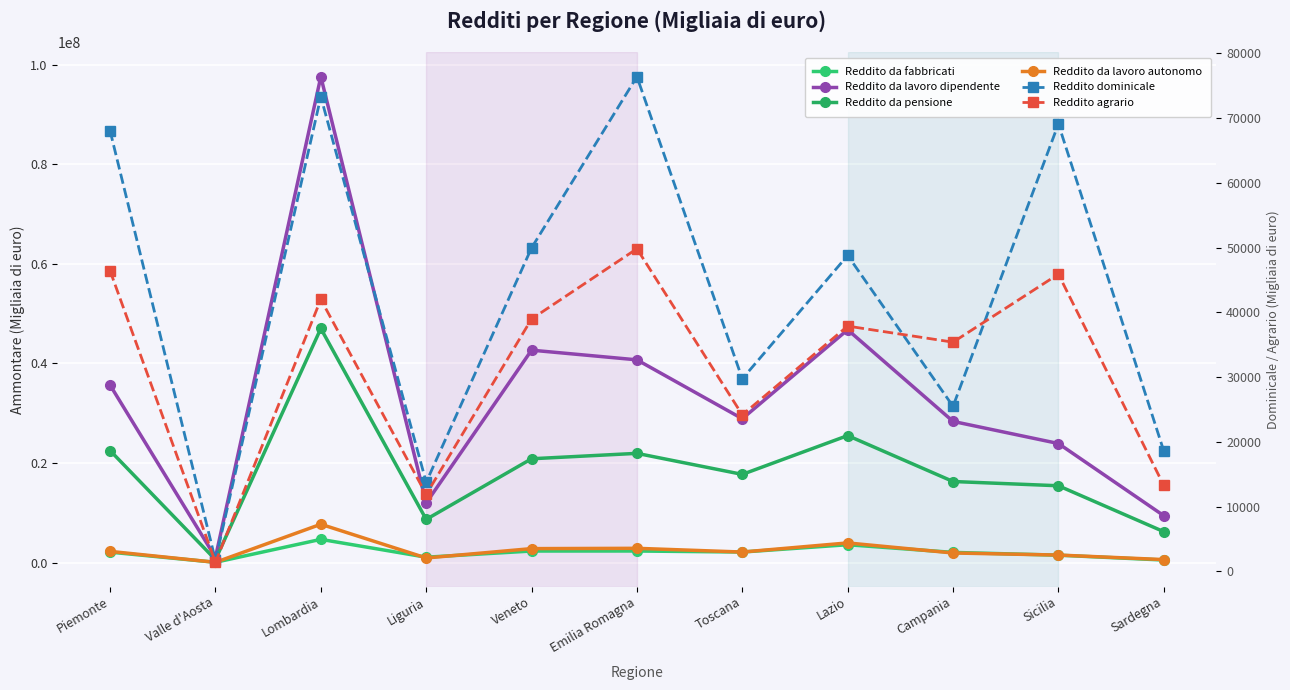

True or false: Reddito agrario and Reddito da lavoro autonomo cross at least once.

False